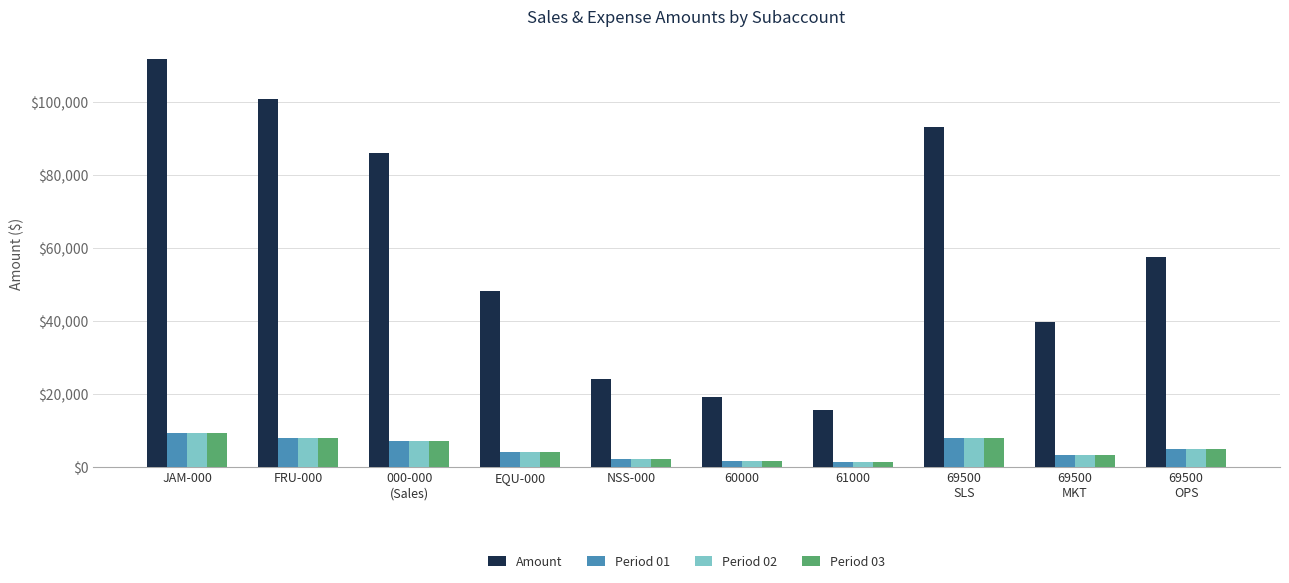

What is the total value across all series at 69500
OPS?

71850